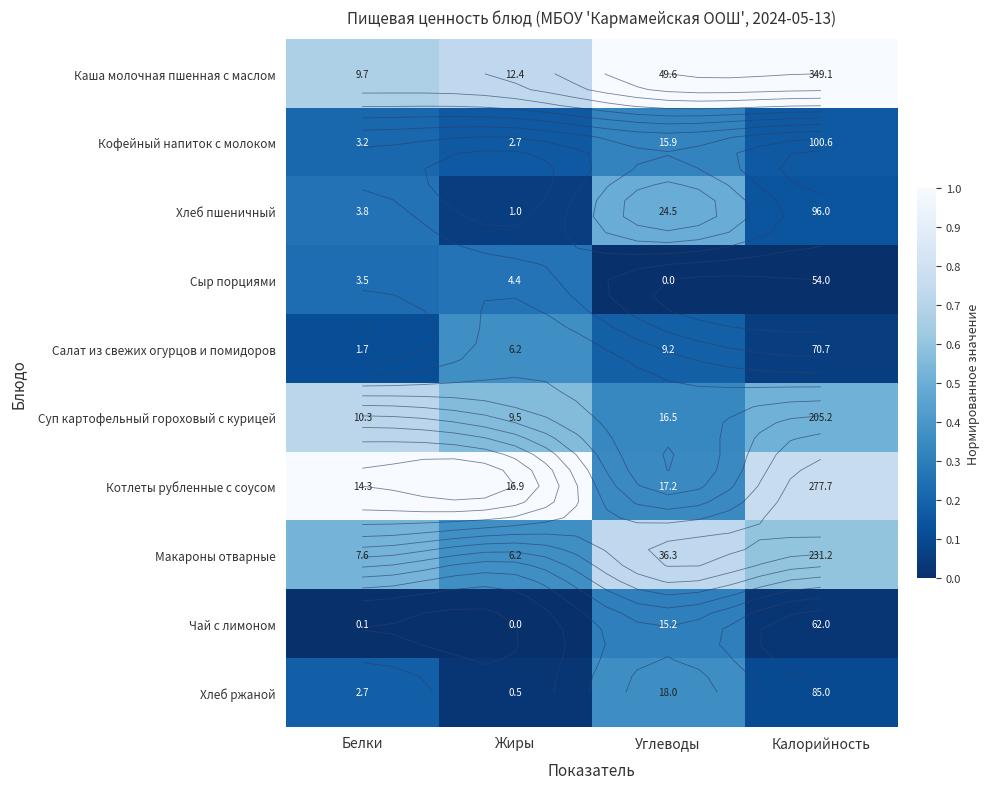

True or false: Хлеб пшеничный has a value of 0.1 at Калорийность.

False